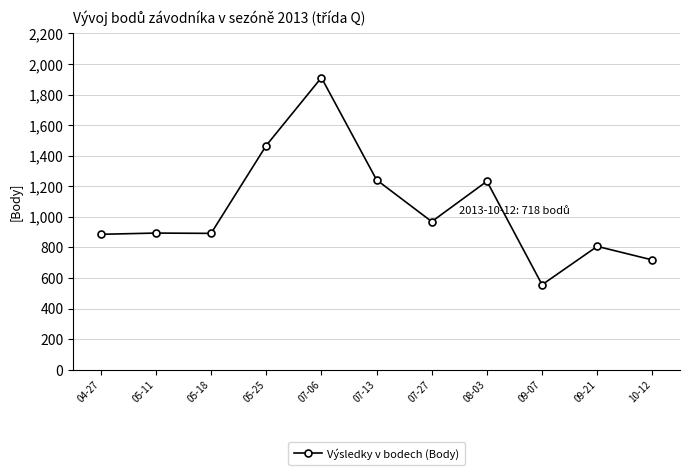

What is the average value?

1052